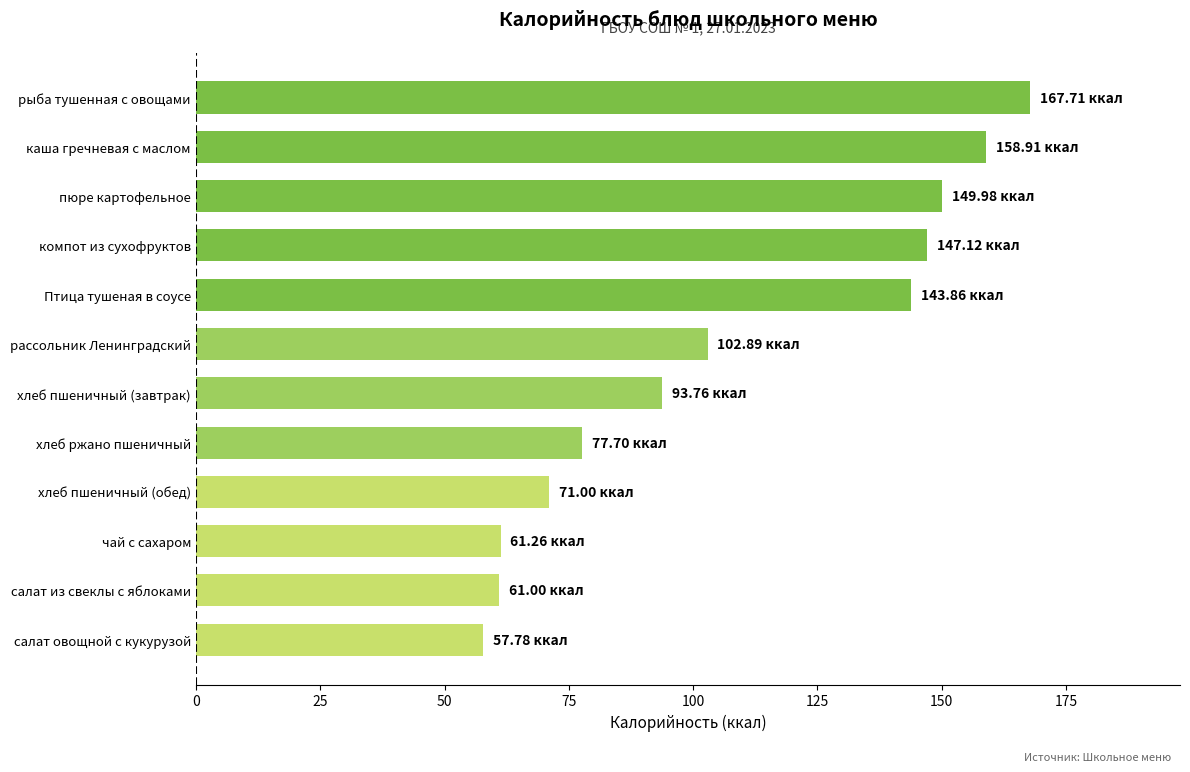

Which label corresponds to the largest value in the chart?

рыба тушенная с овощами